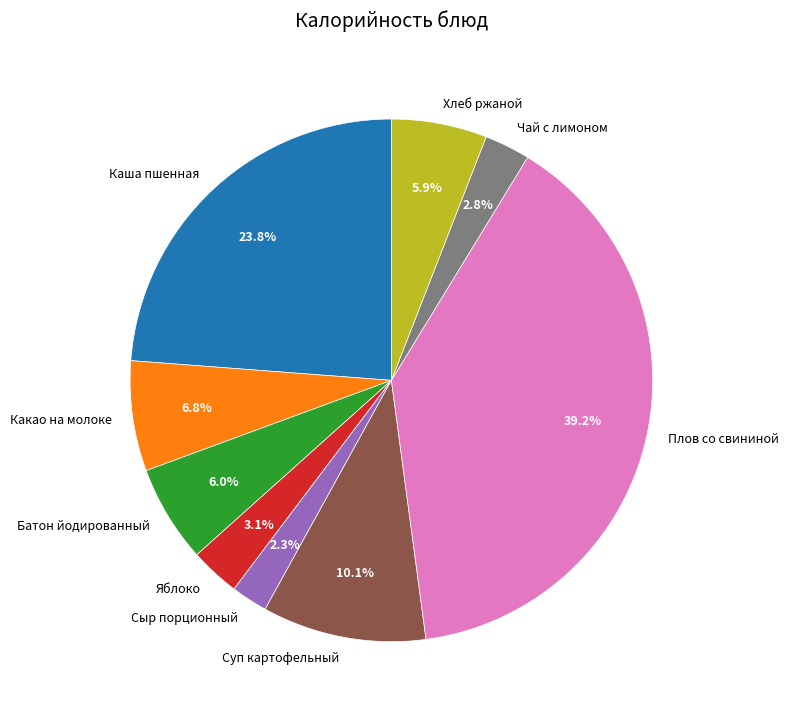

To the nearest percent, what is the difference between the Чай с лимоном and Плов со свининой slice percentages?

36%